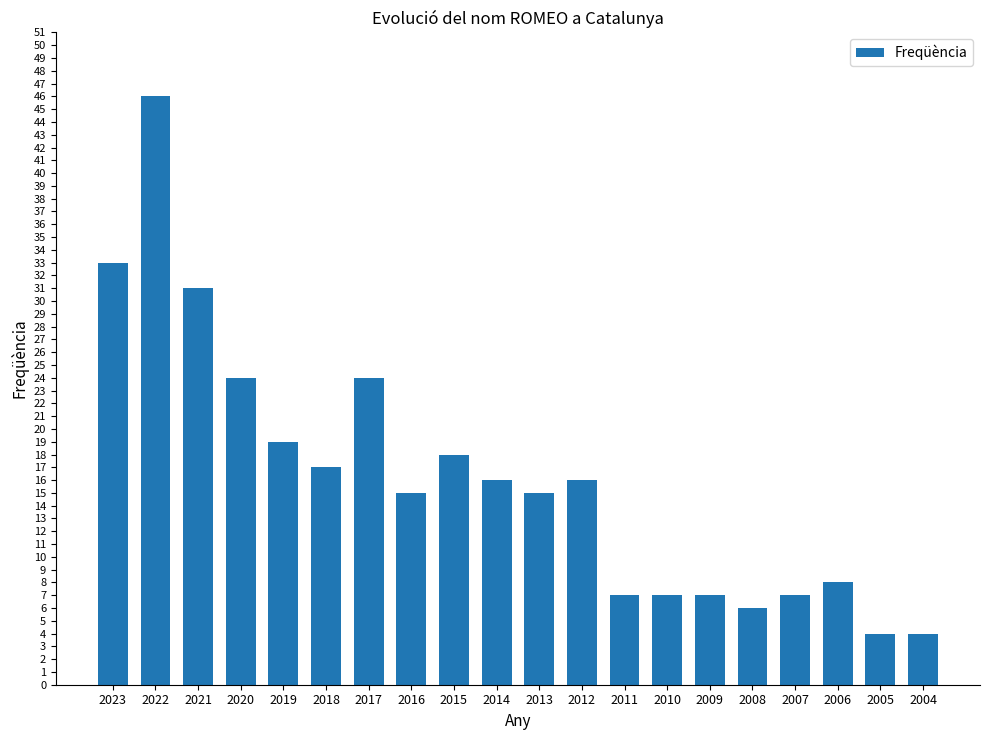

The chart shows a value of 7 at 2016. True or false?

False